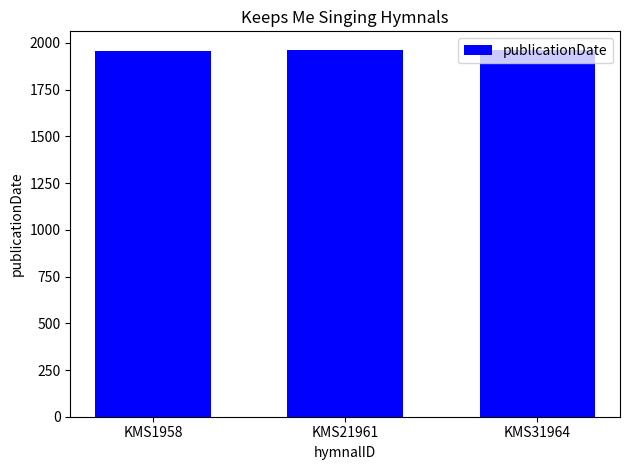

What is the value of the 2nd bar from the left?

1961